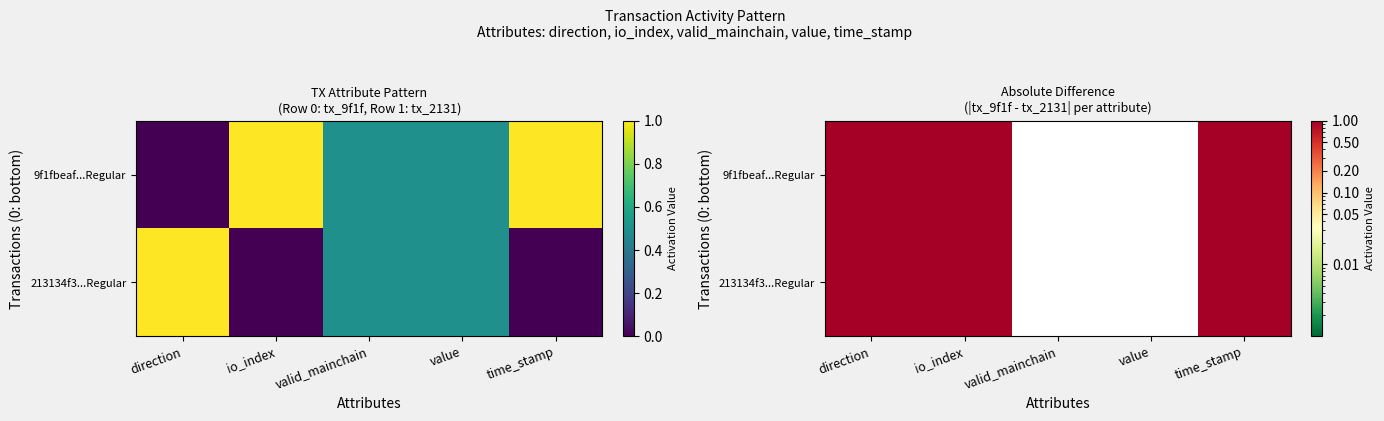

Is the value of 213134f3...Regular at value greater than the value of 9f1fbeaf...Regular at value?

No